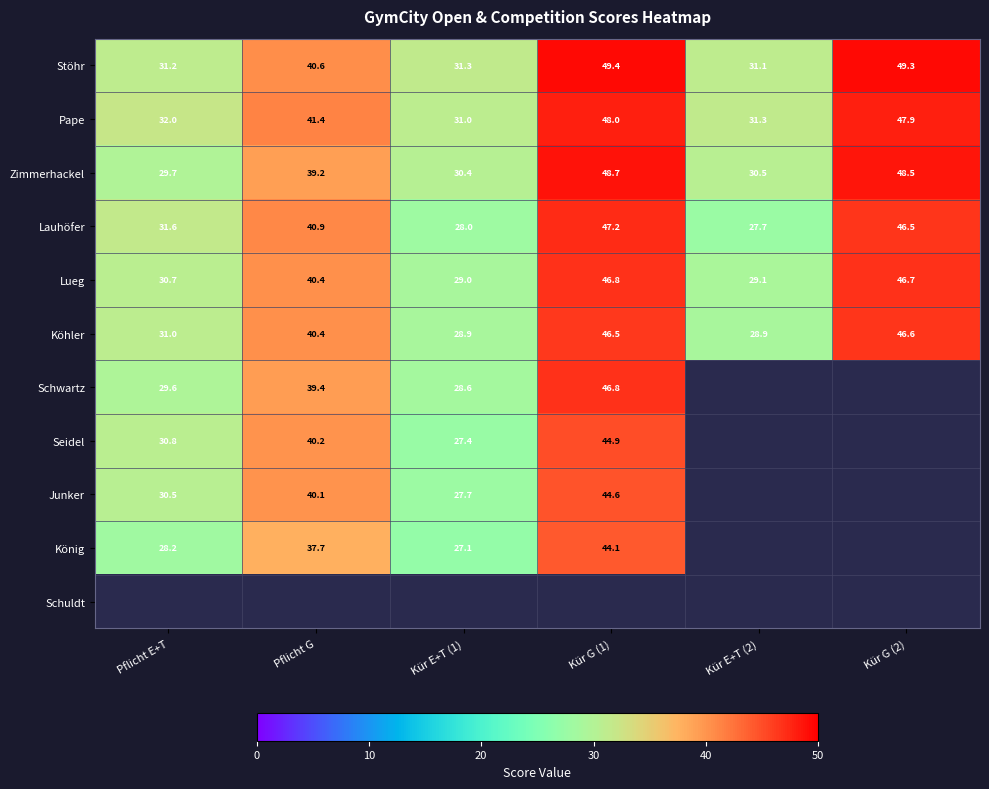

What is the difference between the second highest and second lowest values in the Lauhöfer series?

18.5